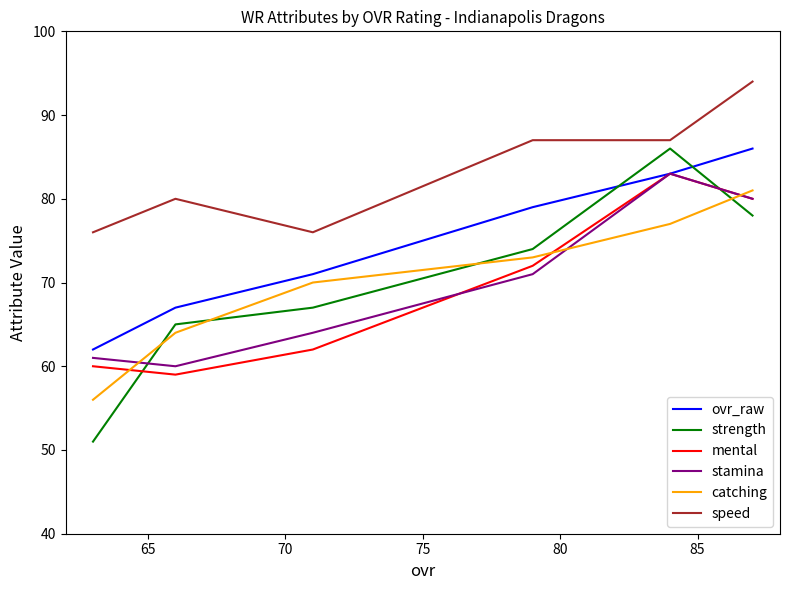

Which series has the widest spread of values?

strength